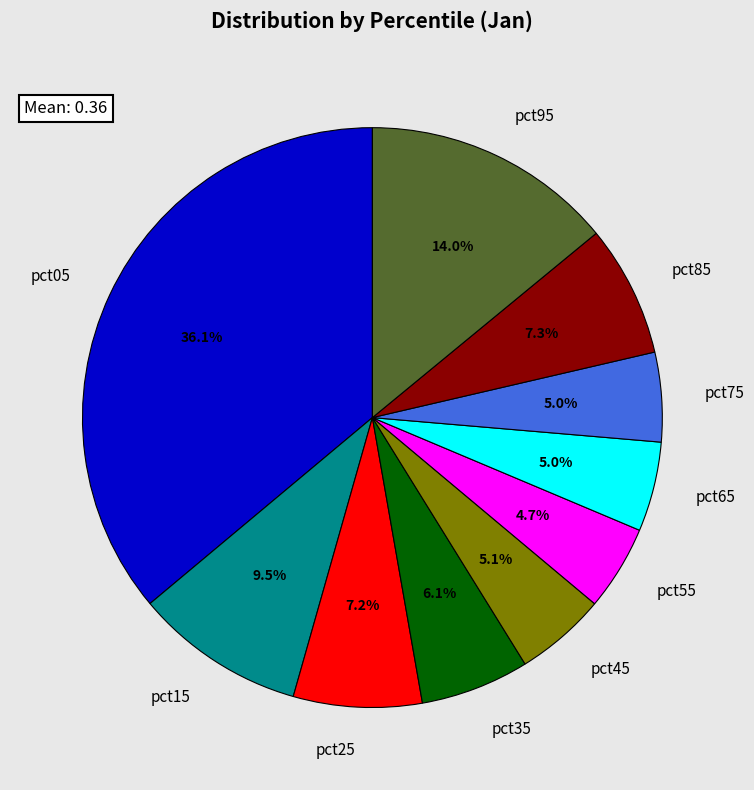

Which category has the biggest portion of the pie?

pct05